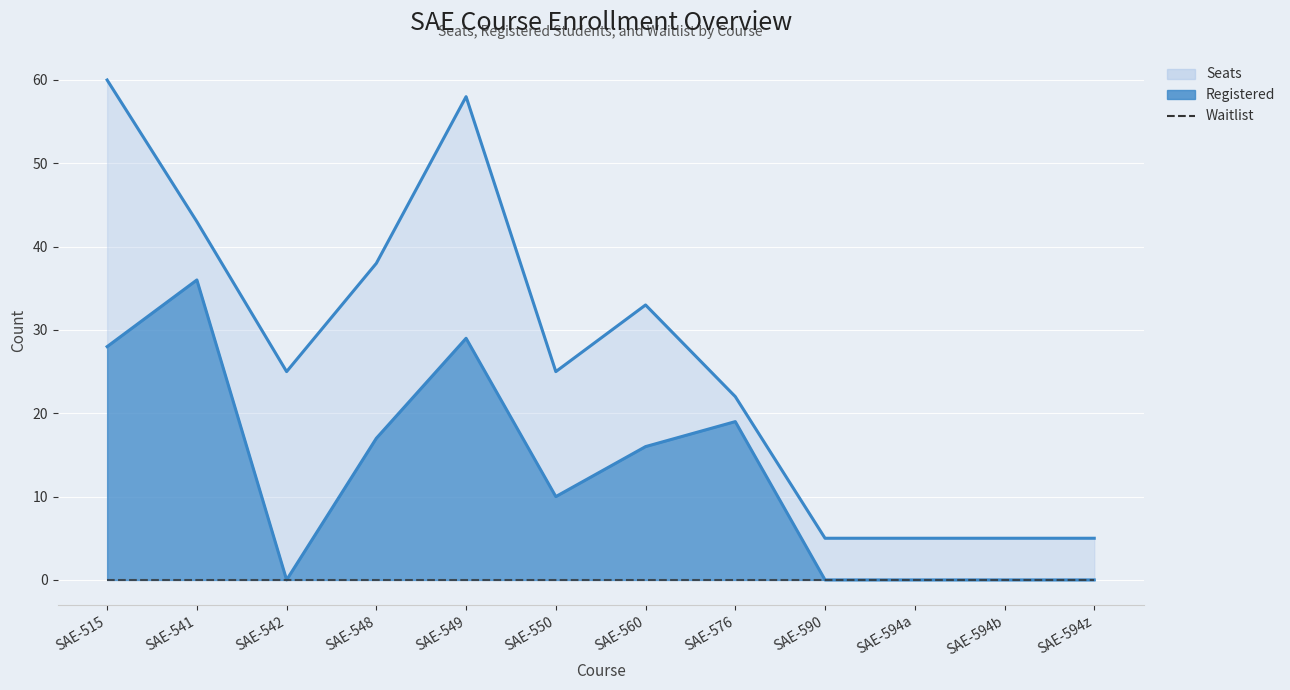

Rank the series by their average value, from lowest to highest.

Waitlist, Registered (line), Seats (line)